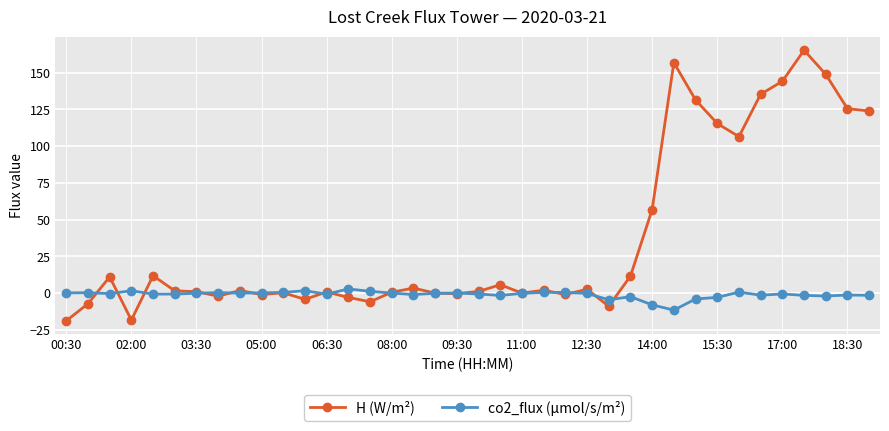

Which series has the largest range (max minus min)?

H (W/m²)